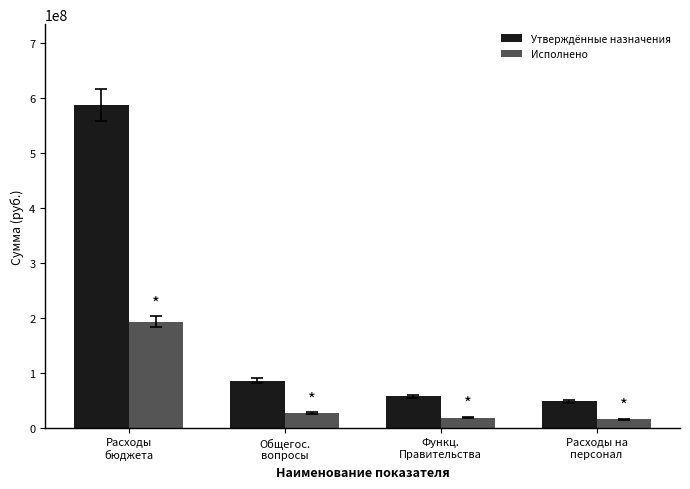

The Исполнено series shows 284621214.6 at Расходы
бюджета. True or false?

False